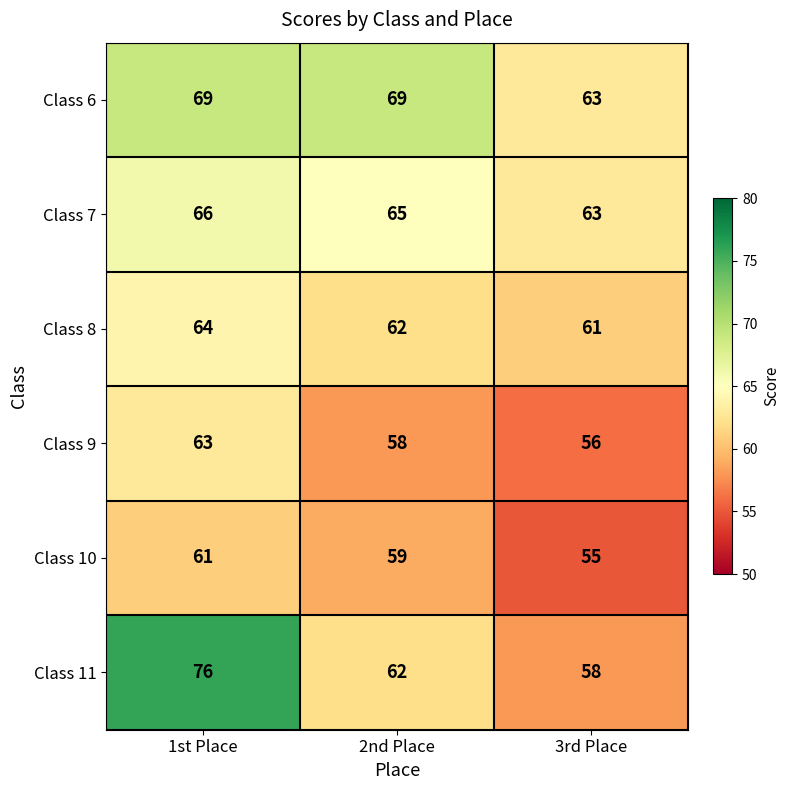

Rank the series by their maximum value, from highest to lowest.

Class 11, Class 6, Class 7, Class 8, Class 9, Class 10